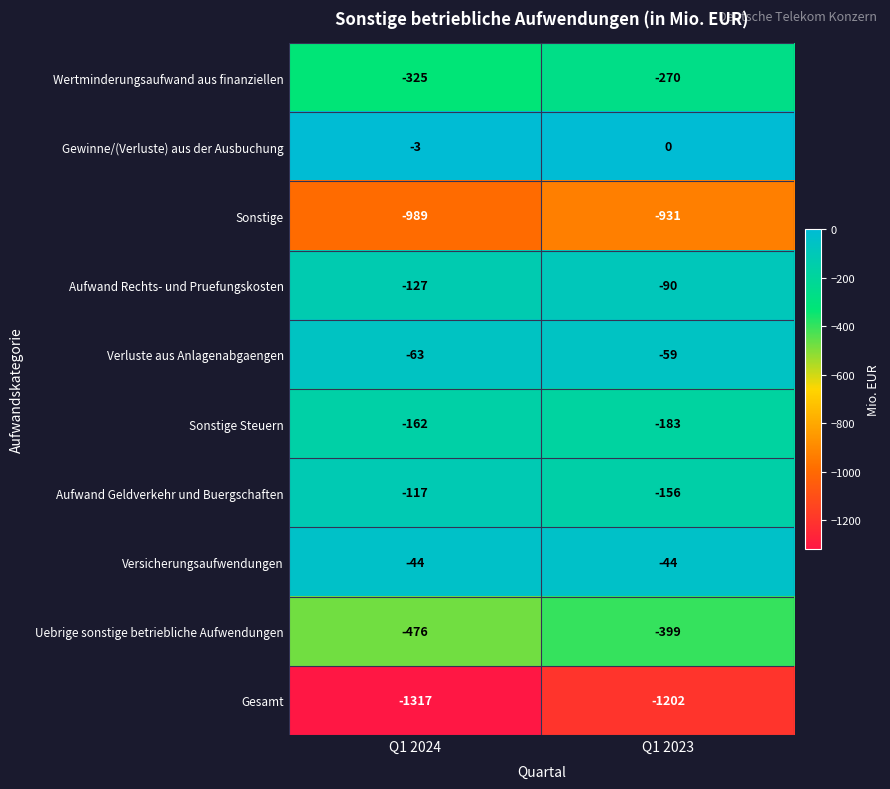

The Aufwand Geldverkehr und Buergschaften series shows -80 at Q1 2024. True or false?

False